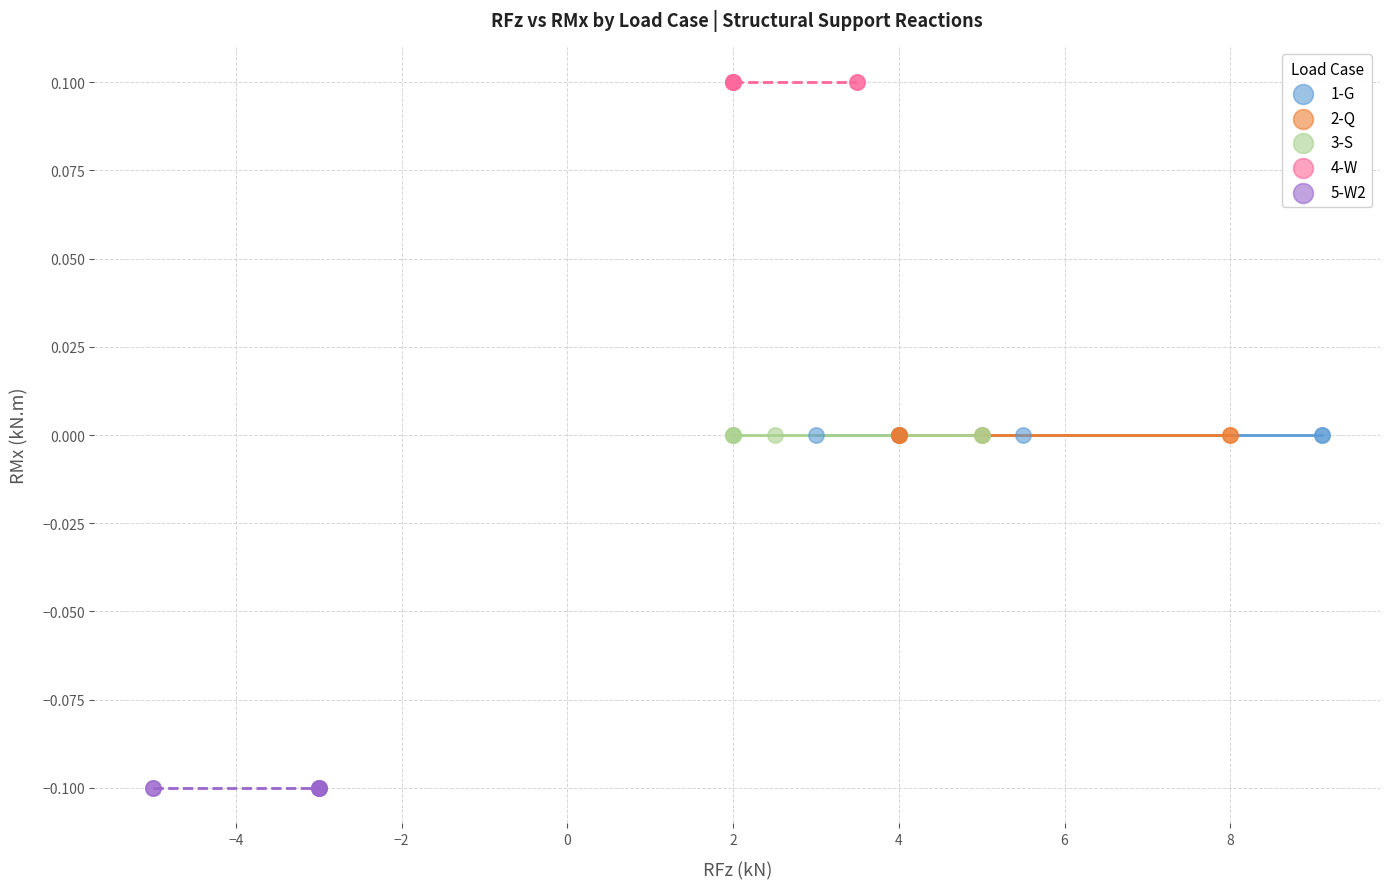

What are all the series names shown in the legend?

1-G, 2-Q, 3-S, 4-W, 5-W2